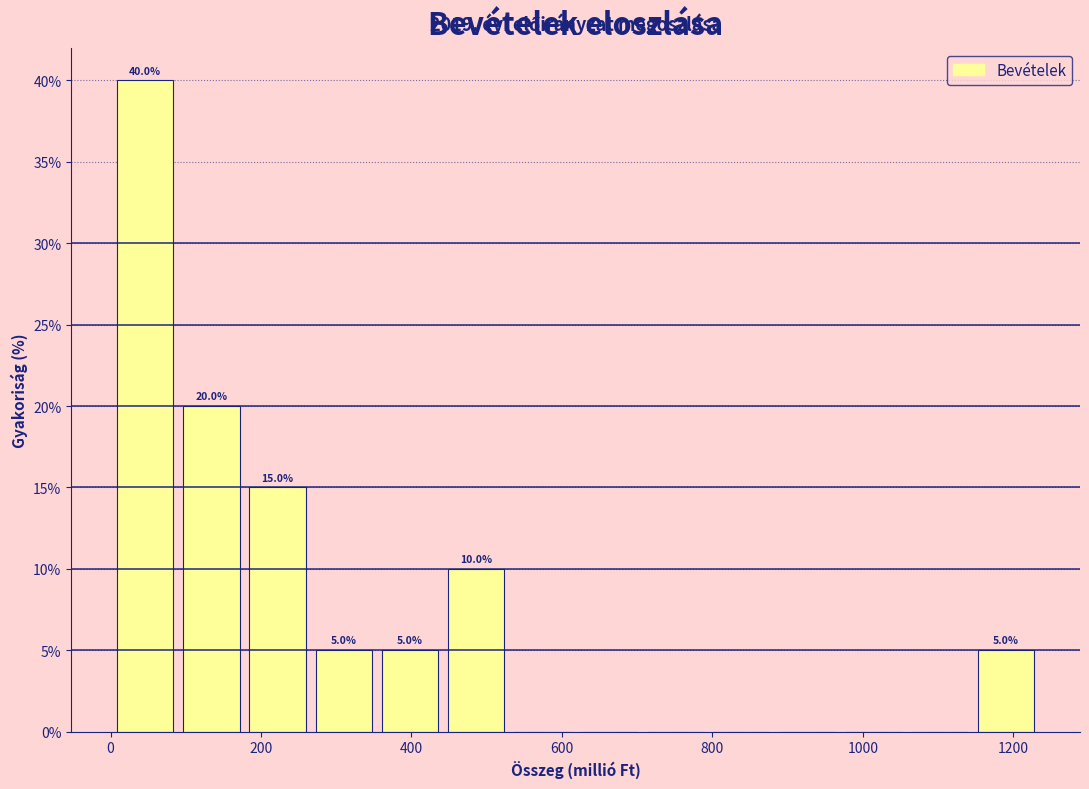

Which range on the x-axis has the tallest bar?

0 to 100